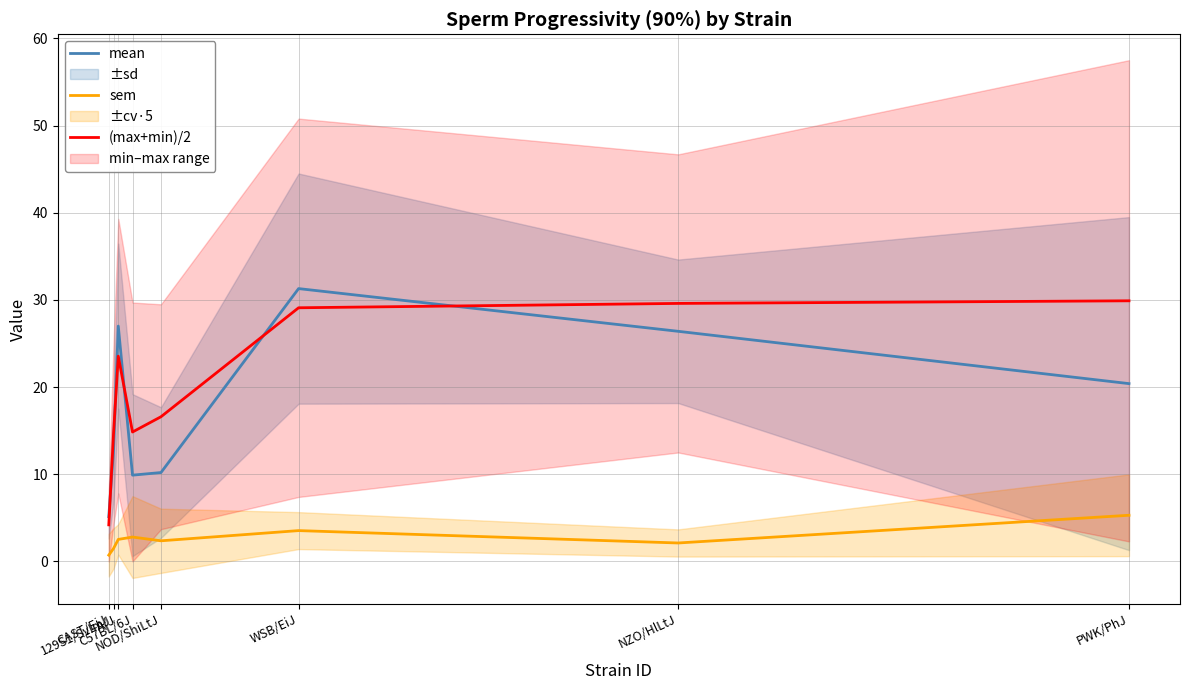

How many interior local peaks does the sem series have?

2